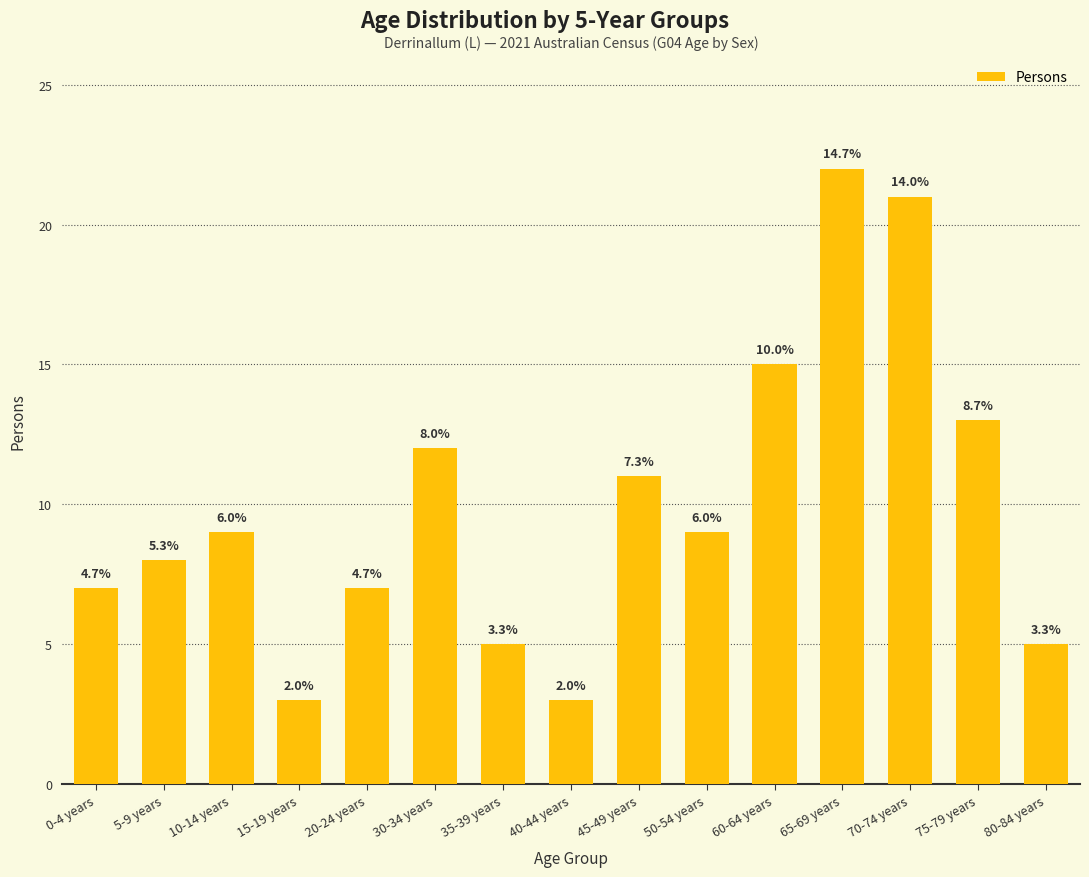

How many bars are there in total?

15